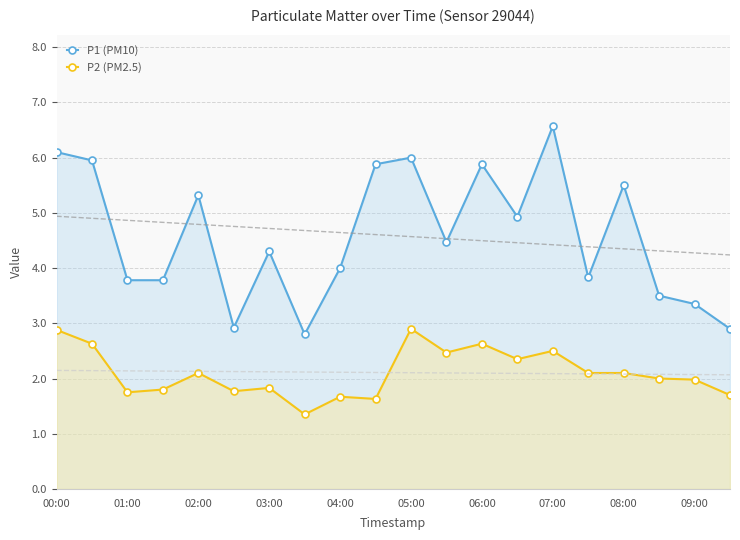

Where is the first local maximum for P2 (PM2.5)?

02:00